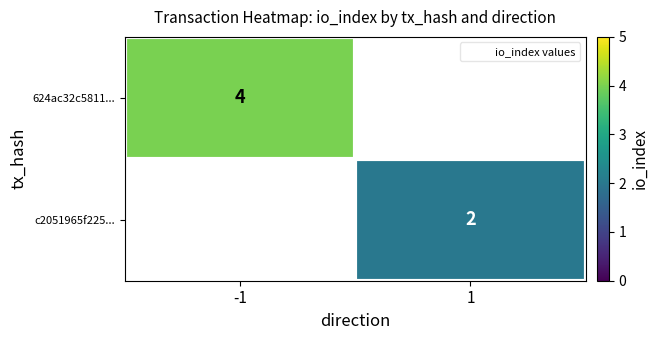

The c2051965f225... series shows 3 at 1. True or false?

False